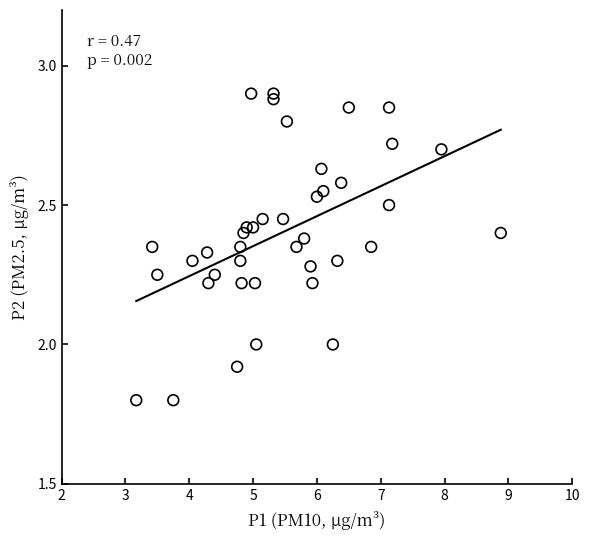

What is the range of X values (max minus min)?

5.7